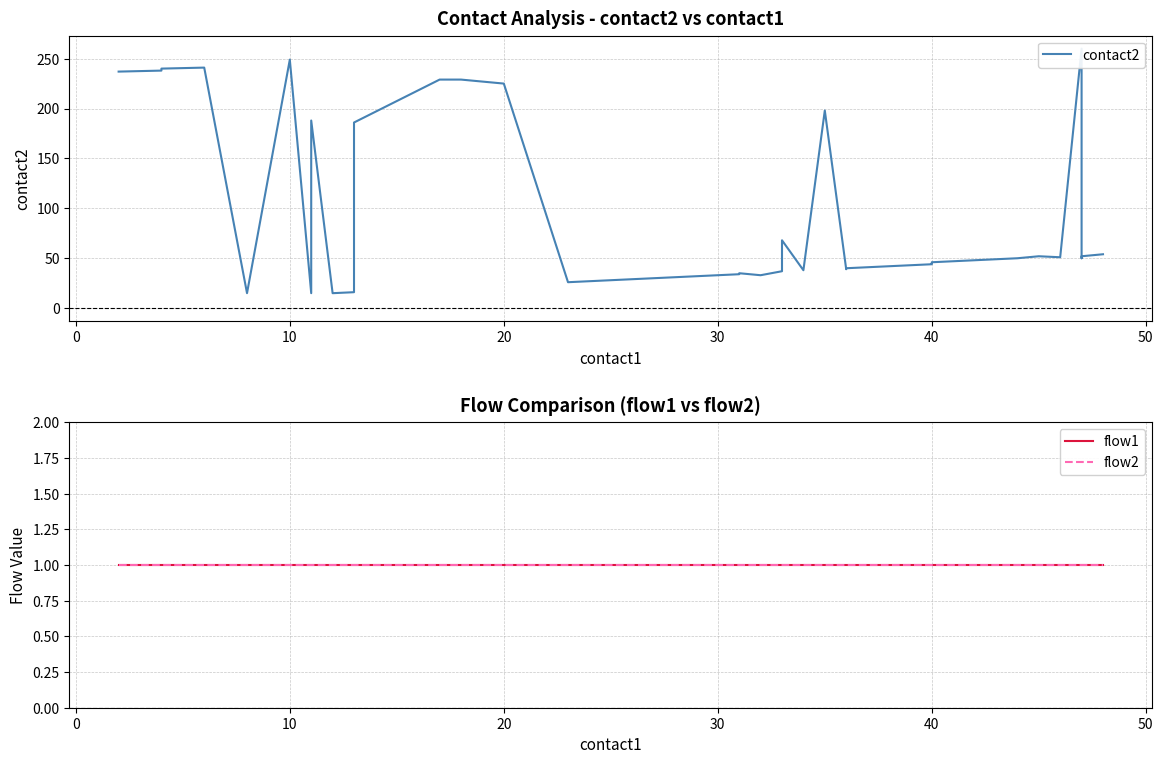

Reading right to left, transcribe all the data shown in this chart.

contact2: 54	52	50	260	51	52	50	49	48	47	46	45	44	43	42	41	40	39	198	38	68	37	33	35	34	26	225	229	229	186	16	15	188	15	249	15	241	240	238	237
flow1: 1	1	1	1	1	1	1	1	1	1	1	1	1	1	1	1	1	1	1	1	1	1	1	1	1	1	1	1	1	1	1	1	1	1	1	1	1	1	1	1
flow2: 1	1	1	1	1	1	1	1	1	1	1	1	1	1	1	1	1	1	1	1	1	1	1	1	1	1	1	1	1	1	1	1	1	1	1	1	1	1	1	1